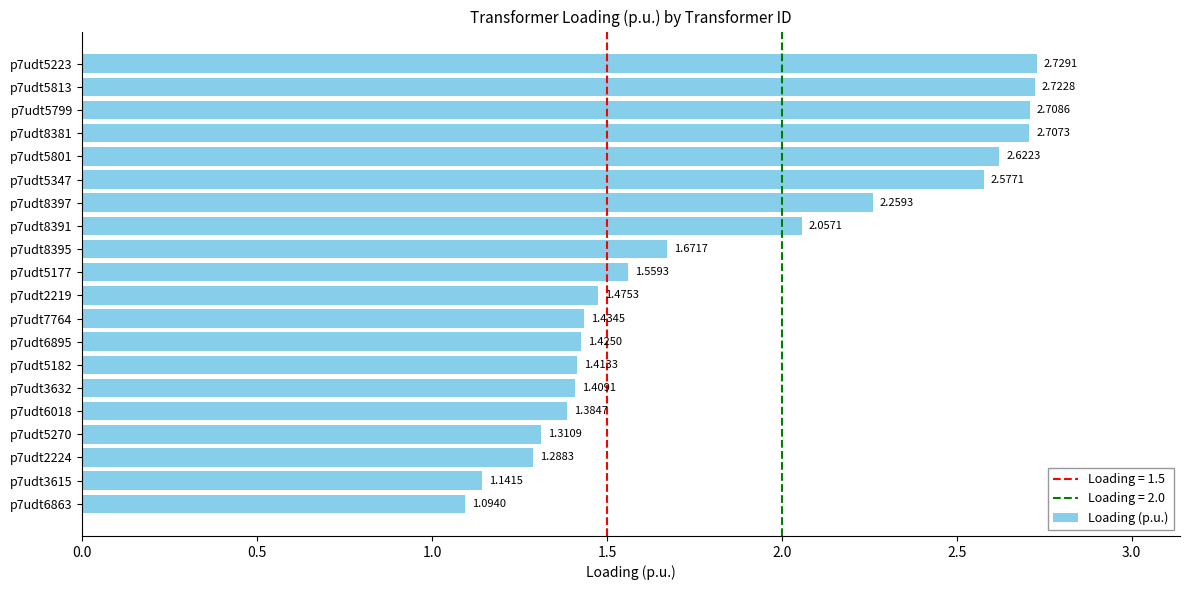

Rank the categories by value from lowest to highest.

p7udt6863, p7udt3615, p7udt2224, p7udt5270, p7udt6018, p7udt3632, p7udt5182, p7udt6895, p7udt7764, p7udt2219, p7udt5177, p7udt8395, p7udt8391, p7udt8397, p7udt5347, p7udt5801, p7udt8381, p7udt5799, p7udt5813, p7udt5223